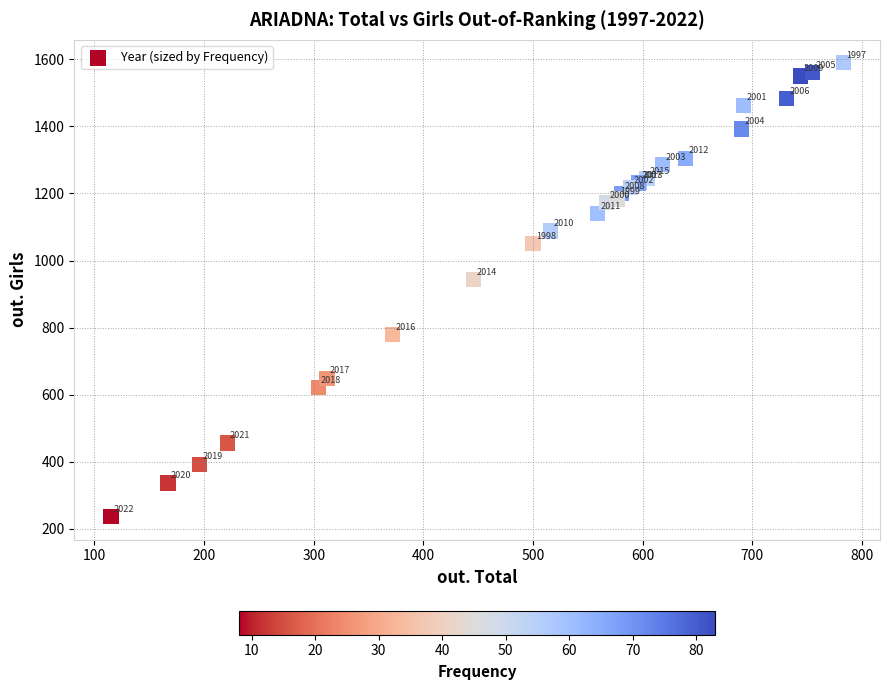

What Y value in the scatter plot is closest to 913?

943